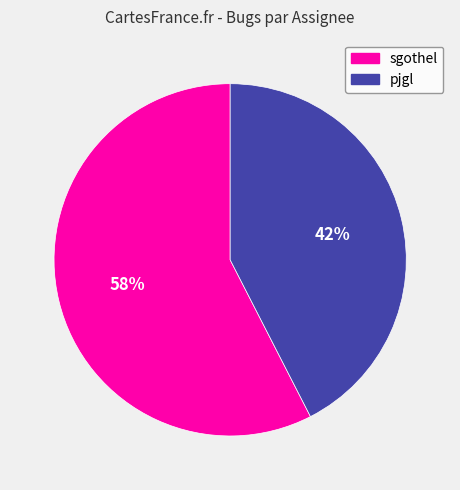

How many segments does this pie chart have?

2